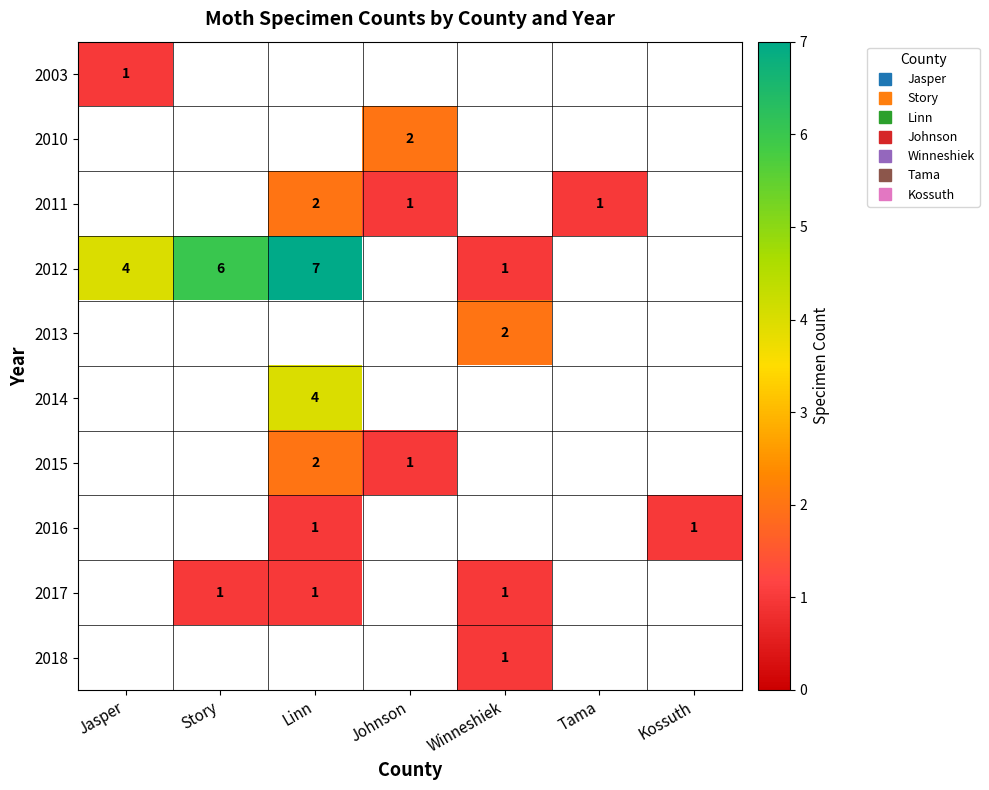

Which series has the widest spread of values?

2012